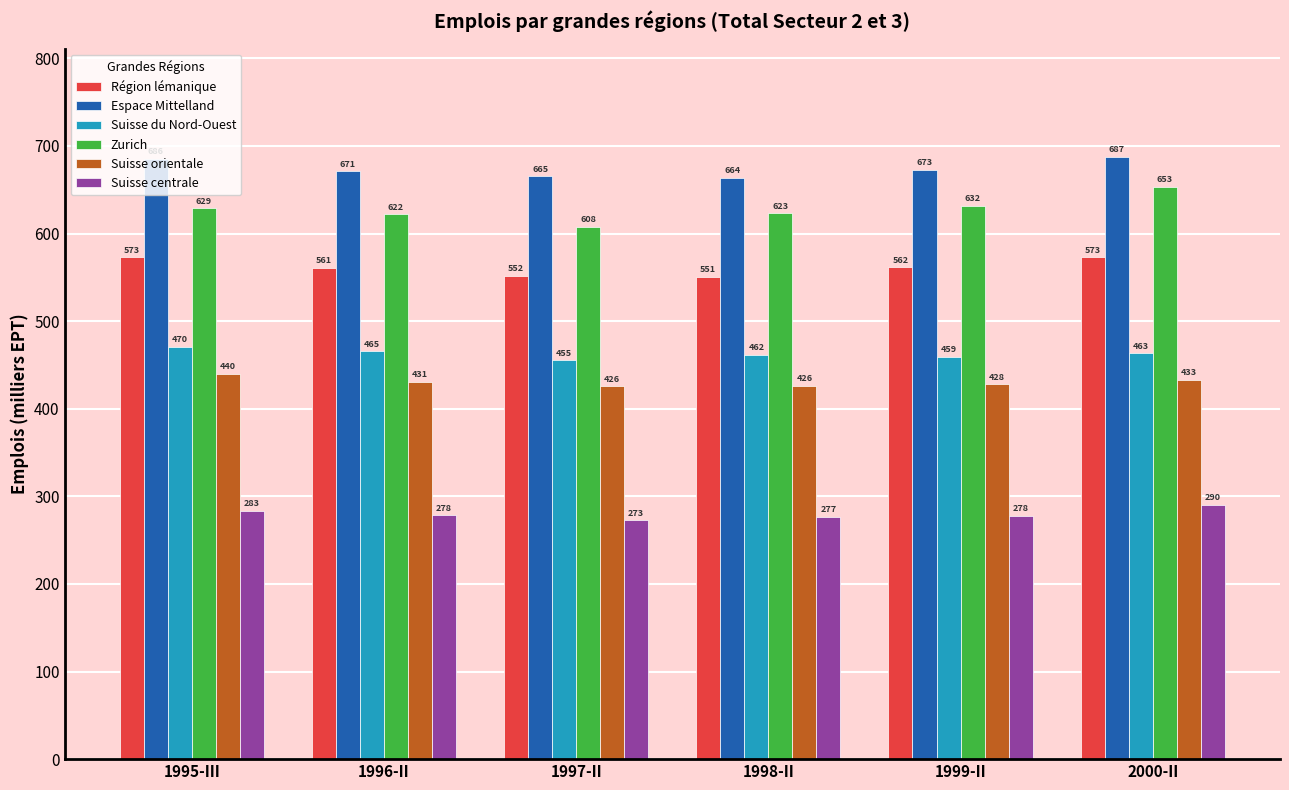

Are the bars grouped side by side (vs. stacked)?

Yes